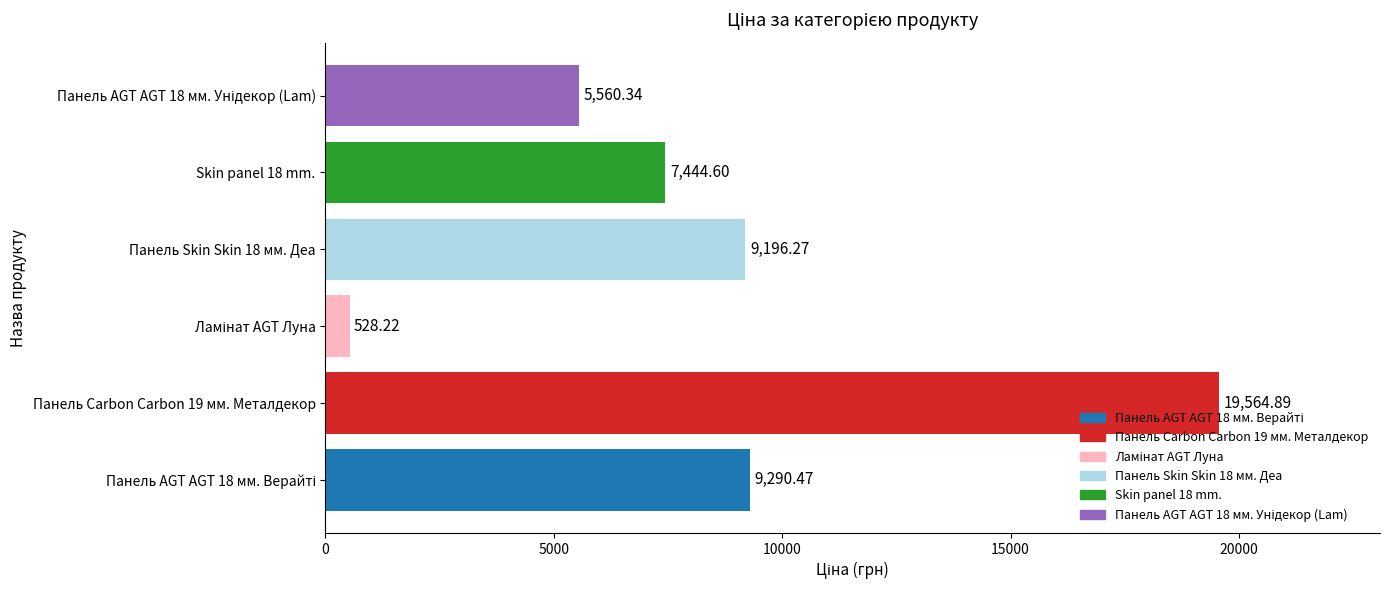

What is the difference between the values at Skin panel 18 mm. and Панель Skin Skin 18 мм. Деа?

1751.7